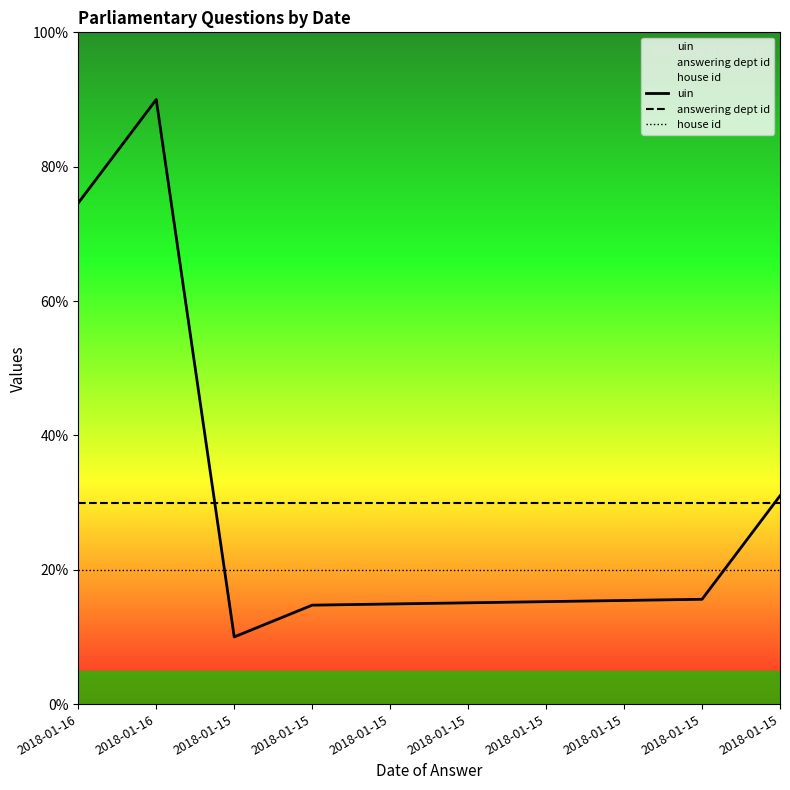

Which series changed the most between 2018-01-15 and 2018-01-15?

uin